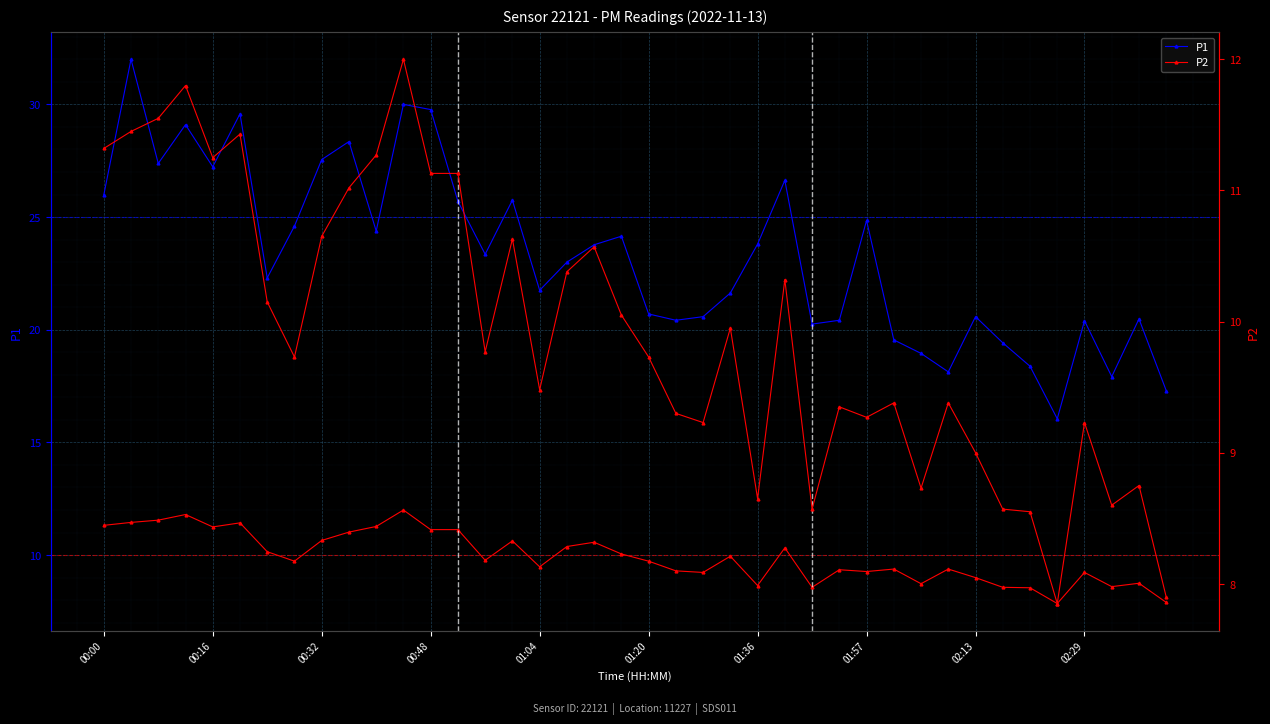

Between 00:32 and 10, which is larger?

00:32